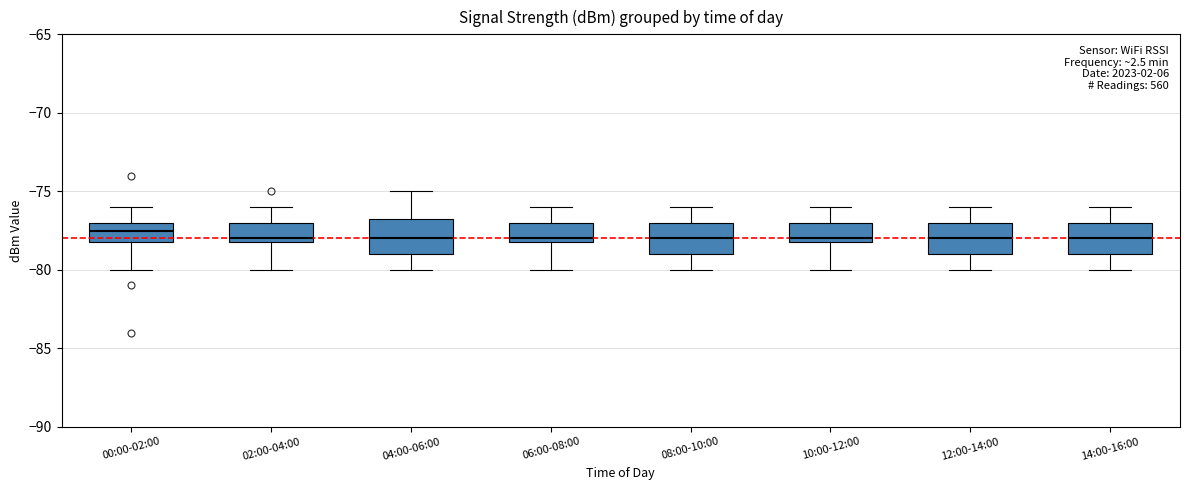

Reading left to right, transcribe this box plot: for each box, give where its median line is, the range the box spans, and where its two whiskers end, as read against the y-axis. The values are not printed on the chart, so give them approximately, as read against the axis.

00:00-02:00: median -77.5, box -78.0 to -77.0, whiskers -80.0 to -76.0
02:00-04:00: median -78.0 (just above the box's lower edge), box -78.0 to -77.0, whiskers -80.0 to -76.0
04:00-06:00: median -78.0, box -79.0 to -76.5, whiskers -80.0 to -75.0
06:00-08:00: median -78.0 (just above the box's lower edge), box -78.0 to -77.0, whiskers -80.0 to -76.0
08:00-10:00: median -78.0, box -79.0 to -77.0, whiskers -80.0 to -76.0
10:00-12:00: median -78.0 (just above the box's lower edge), box -78.0 to -77.0, whiskers -80.0 to -76.0
12:00-14:00: median -78.0, box -79.0 to -77.0, whiskers -80.0 to -76.0
14:00-16:00: median -78.0, box -79.0 to -77.0, whiskers -80.0 to -76.0